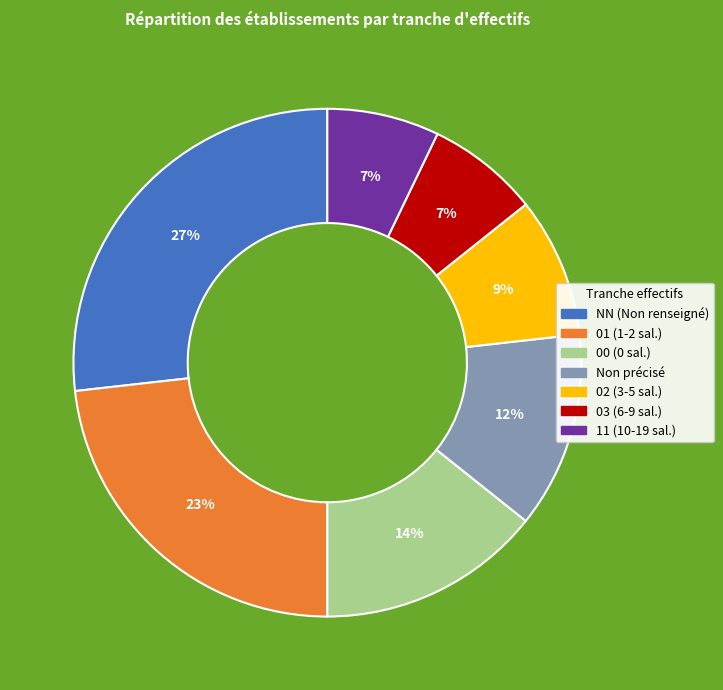

How many slices are in this pie chart?

7